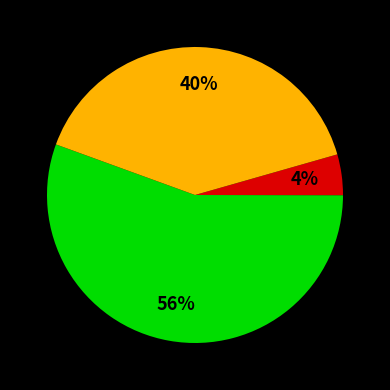

To the nearest percent, what is the average slice percentage?

33%